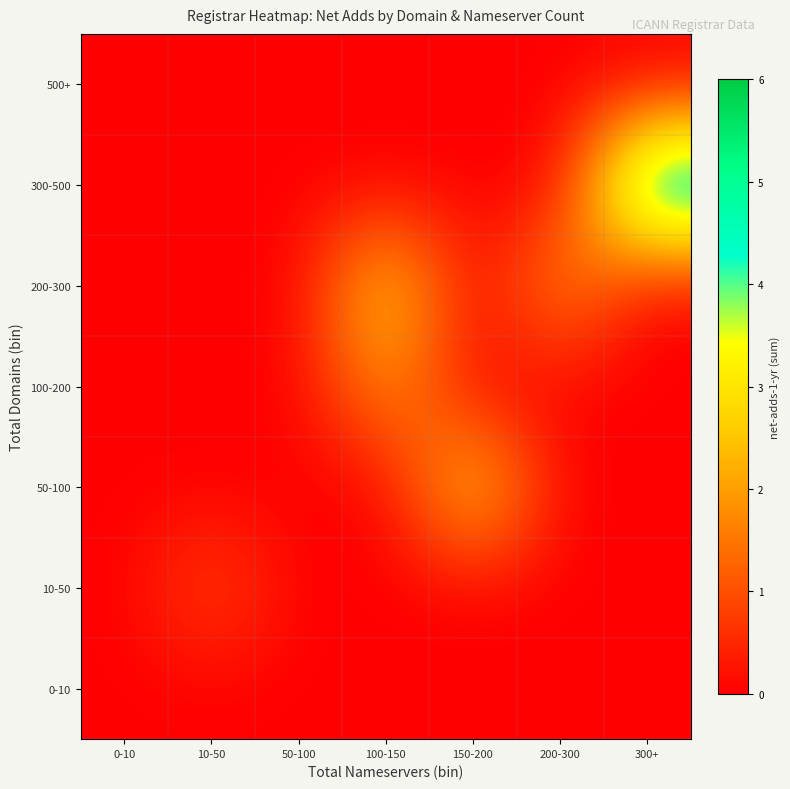

Which has a higher value, 10-50 or 100-150?

10-50